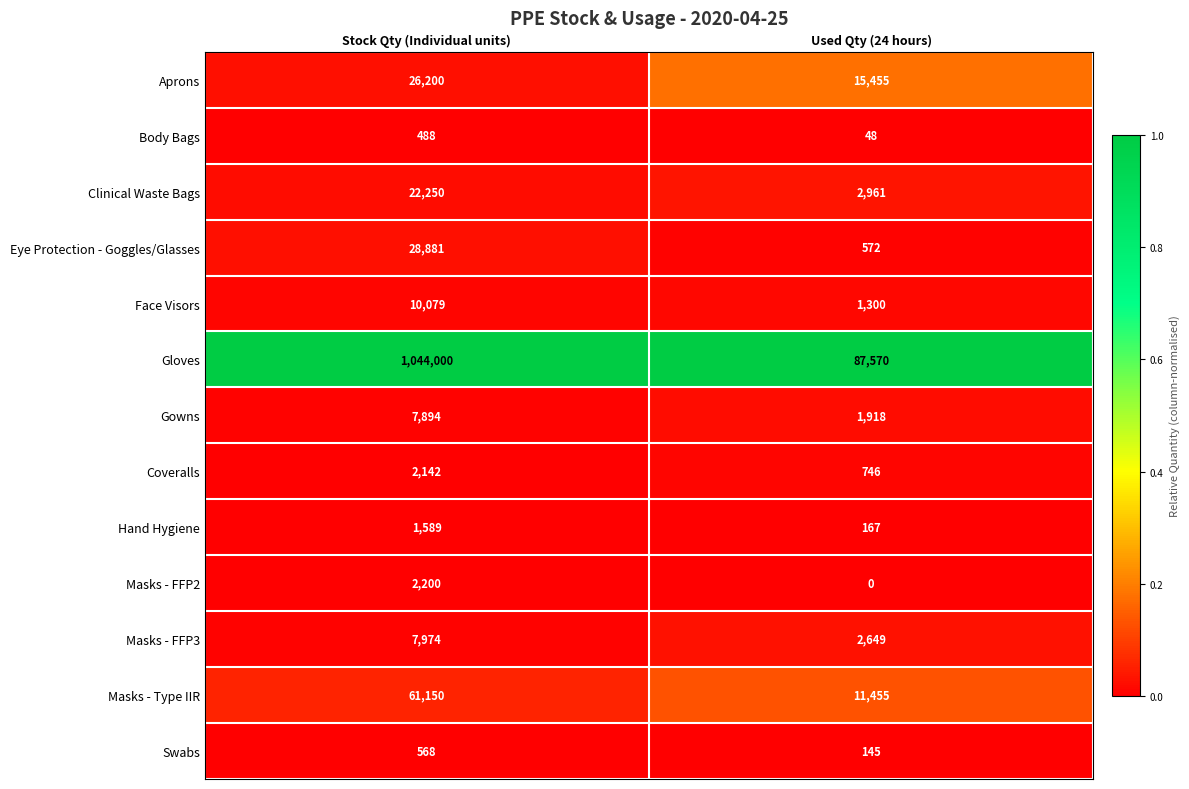

At how many categories does at least one series exceed 0?

2